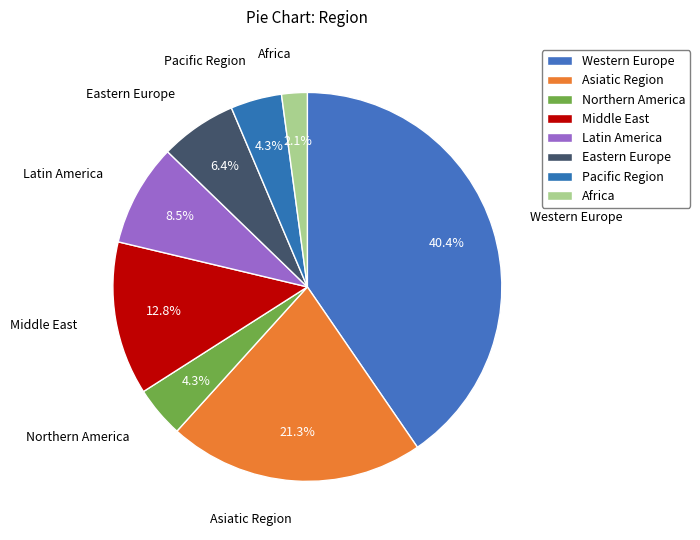

How many segments does this pie chart have?

8